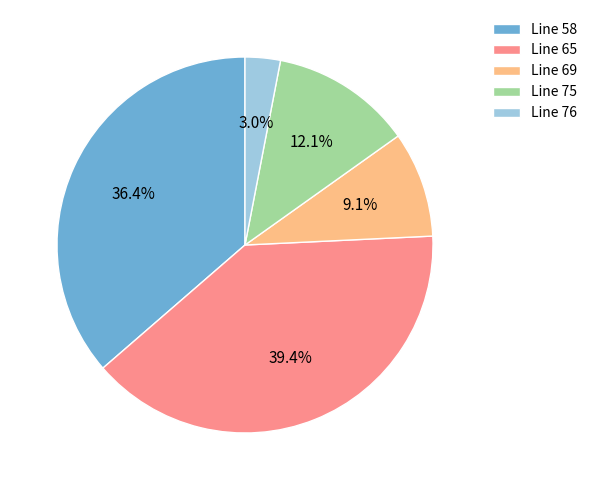

Is Line 65 the majority of the pie?

No